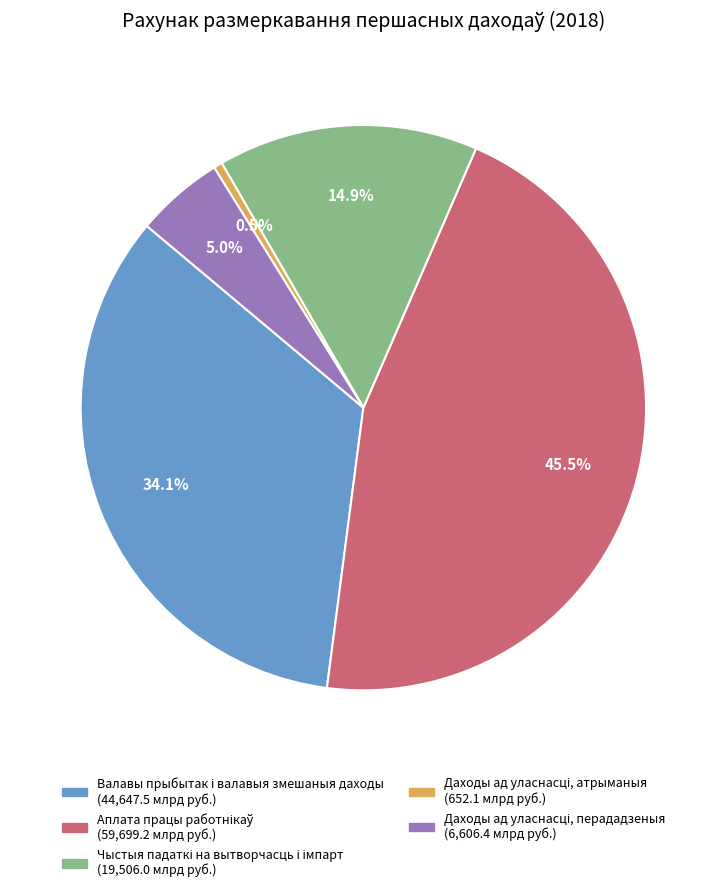

Is there a majority slice in this chart?

No